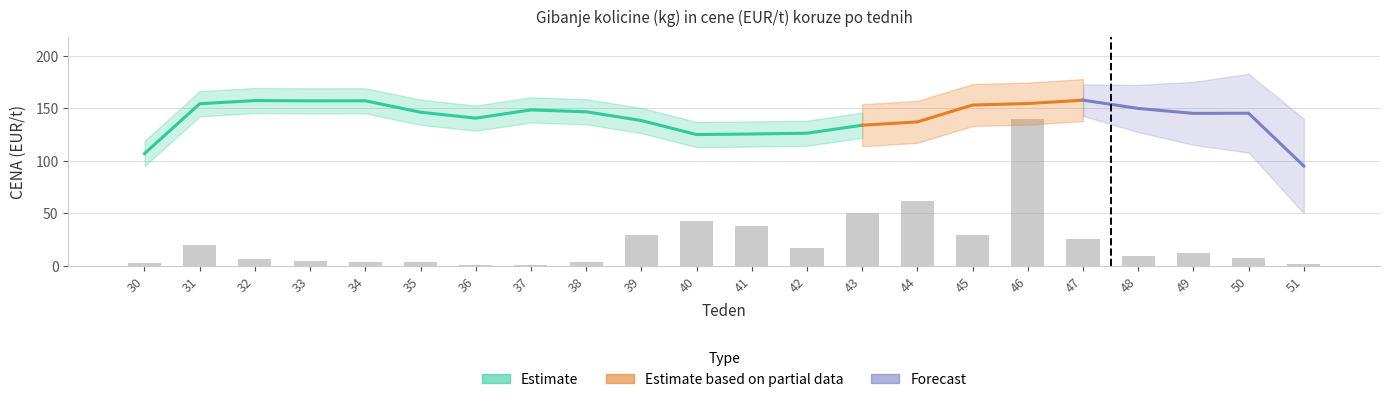

Which category has the lowest value across all series?

37